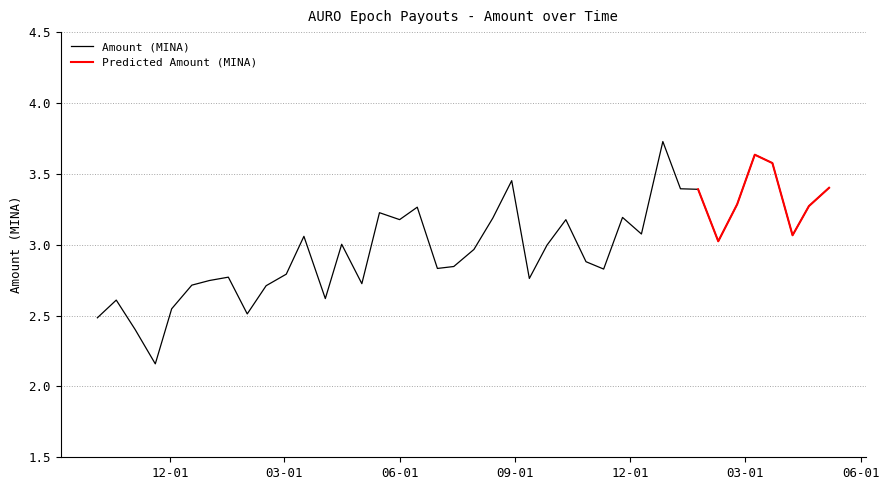

What is the label of the 30th point from the left?

2023-12-10